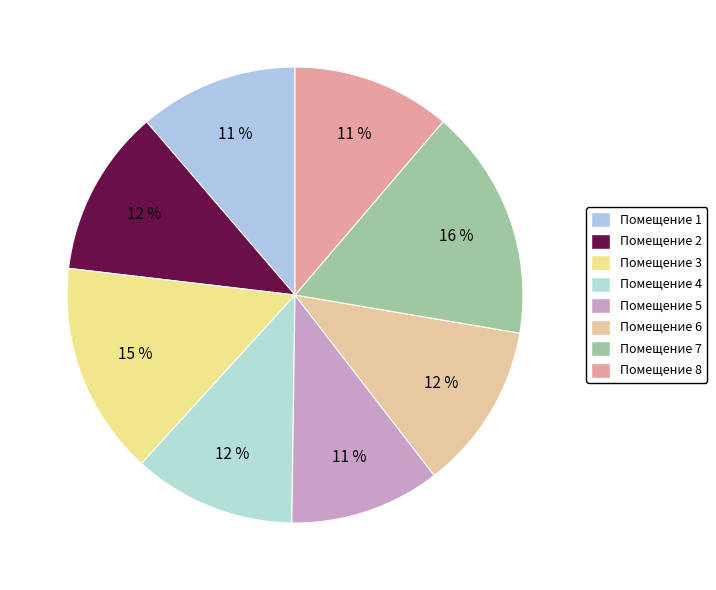

How many slices are in this pie chart?

8